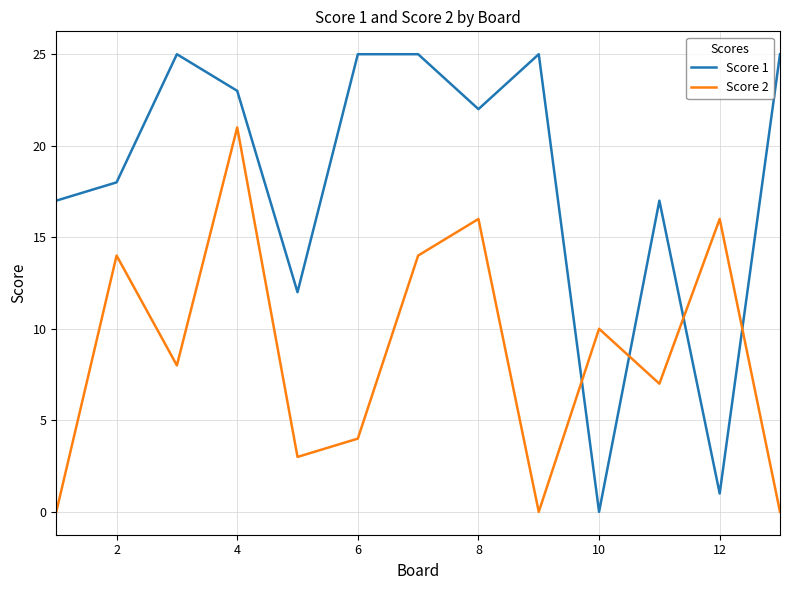

What are all the series names shown in the legend?

Score 1, Score 2